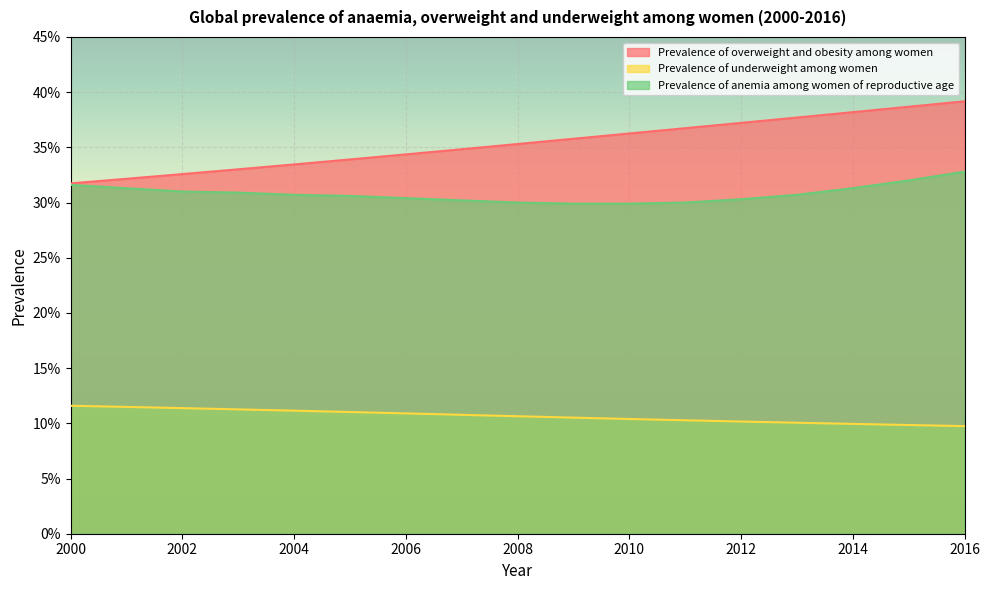

How many lines are shown in the chart?

3